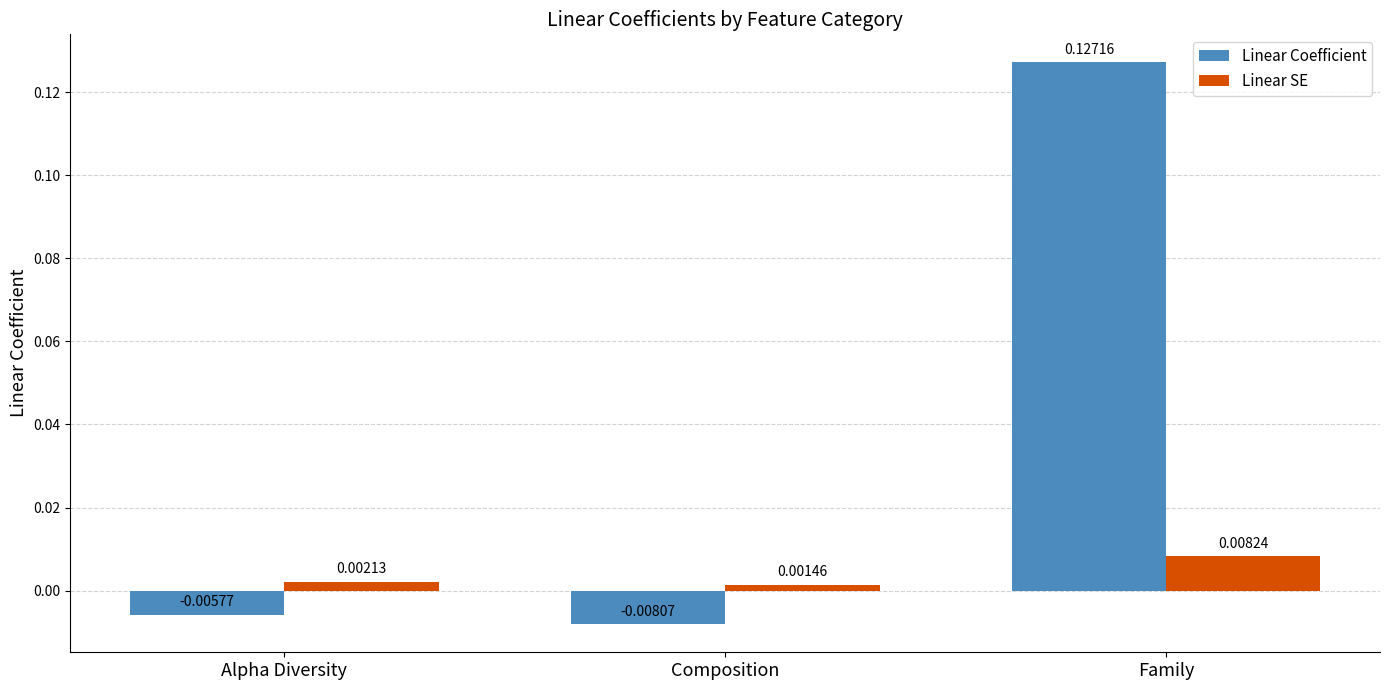

Which category has the highest value in the Linear SE series?

Family